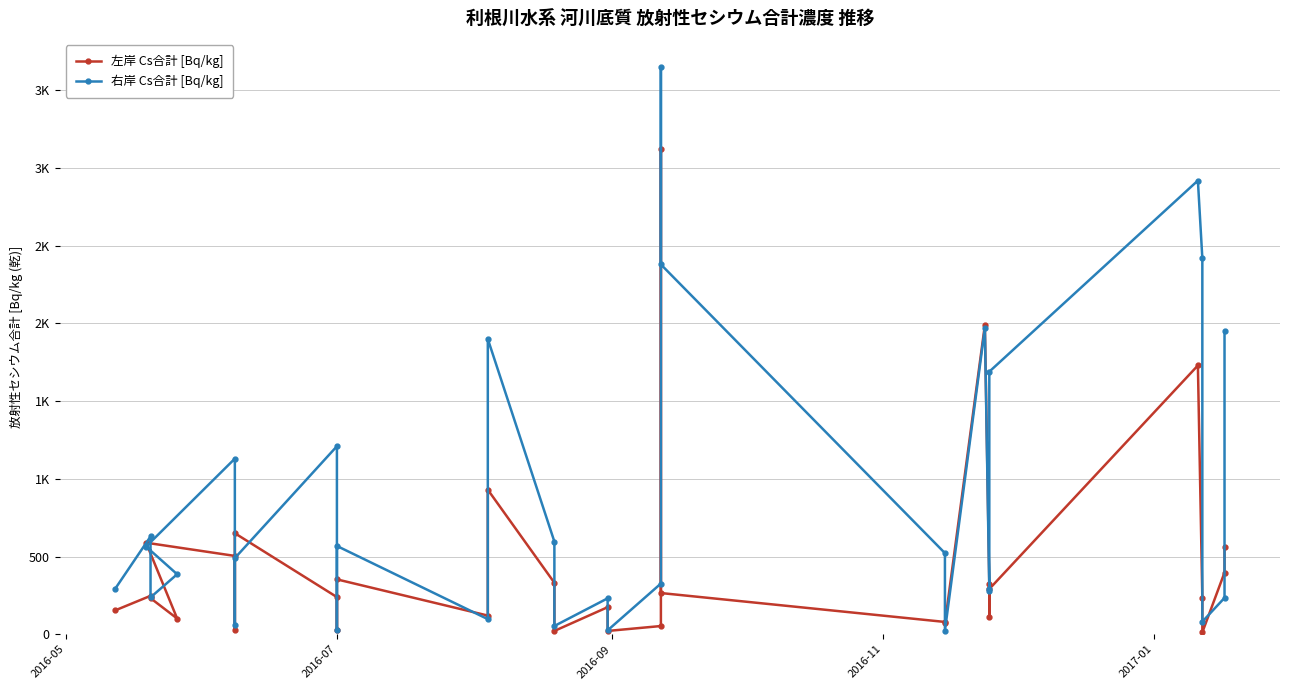

Reading left to right, what are all the values shown in this chart?

左岸 Cs合計 [Bq/kg]: 153.0	247.0	232.0	101.0	589.0	504.0	26.0	650.0	239.0	29.0	353.0	120.0	930.0	331.0	21.0	174.0	21.0	52.7	3120.0	265.0	79.0	70.0	1990.0	326.0	109.0	291.0	1730.0	235.0	12.0	397.0	564.0
右岸 Cs合計 [Bq/kg]: 291.0	629.0	237.0	386.0	564.0	1130.0	59.0	490.0	1210.0	29.0	568.0	97.0	1900.0	596.0	53.0	231.0	25.0	326.0	3650.0	2380.0	522.0	23.0	1970.0	278.0	291.0	1690.0	2920.0	2420.0	80.7	234.0	1950.0